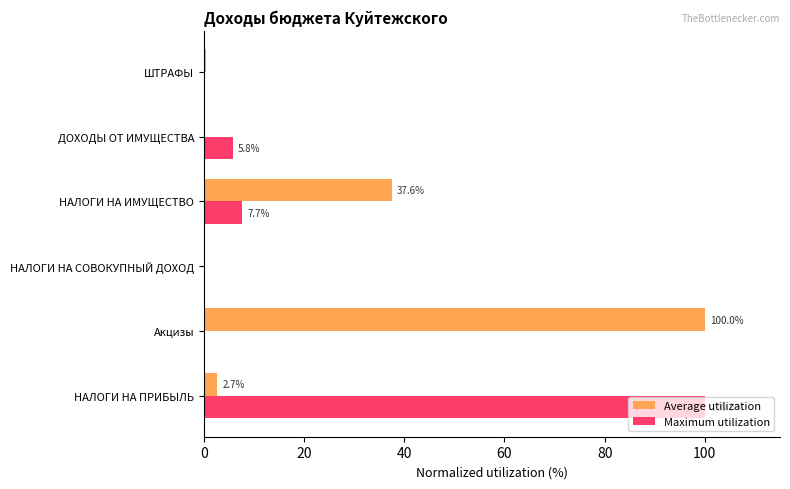

The Maximum utilization series shows 0.0 at НАЛОГИ НА СОВОКУПНЫЙ ДОХОД. True or false?

True